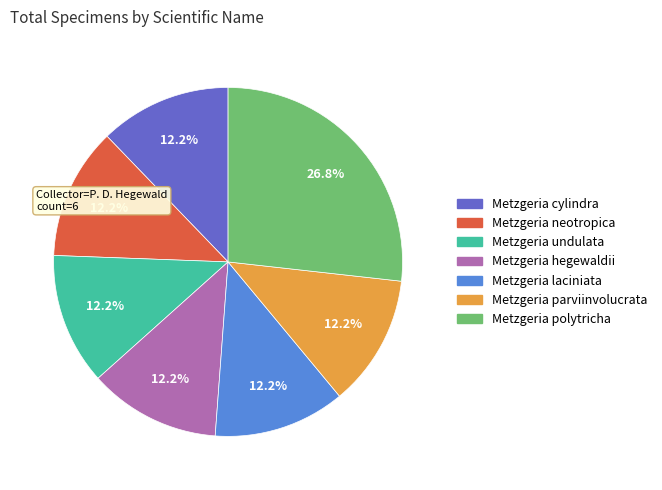

To the nearest percent, what is the average slice percentage?

14%